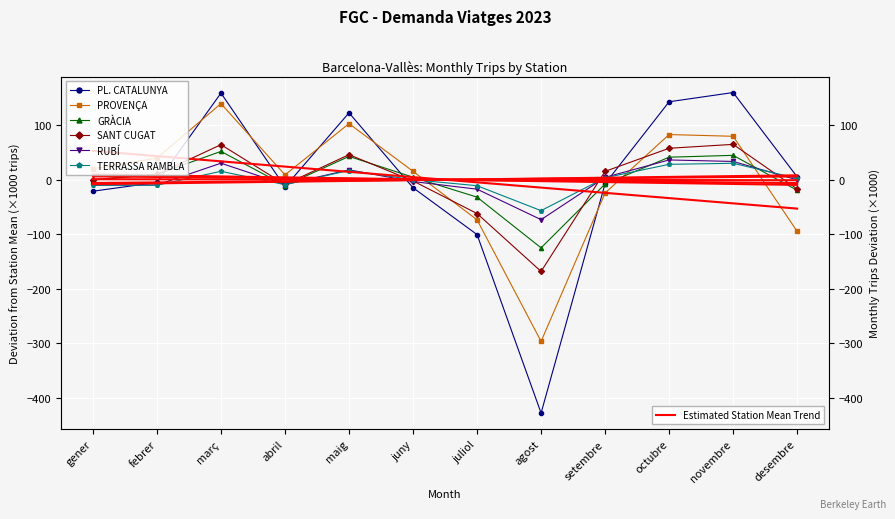

What is the value of the TERRASSA RAMBLA point at the 9th from the left?

3.6